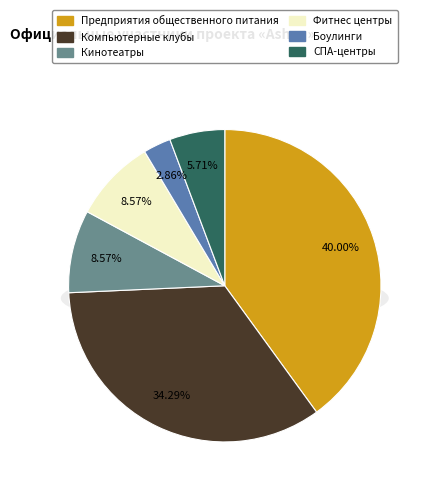

What is the largest slice in the pie chart?

Предприятия общественного питания